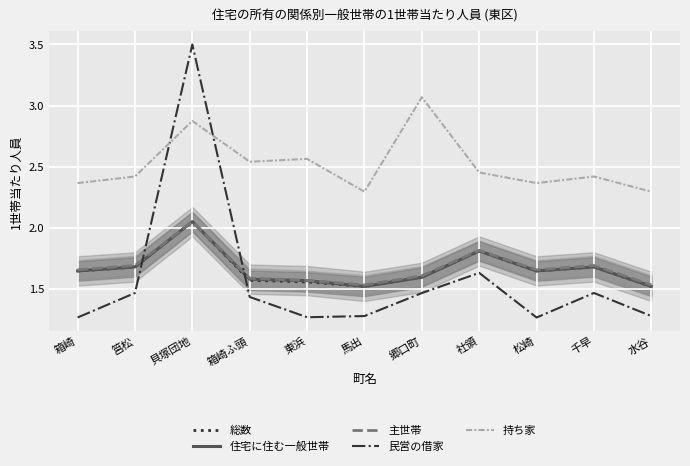

How many lines are shown in the chart?

5